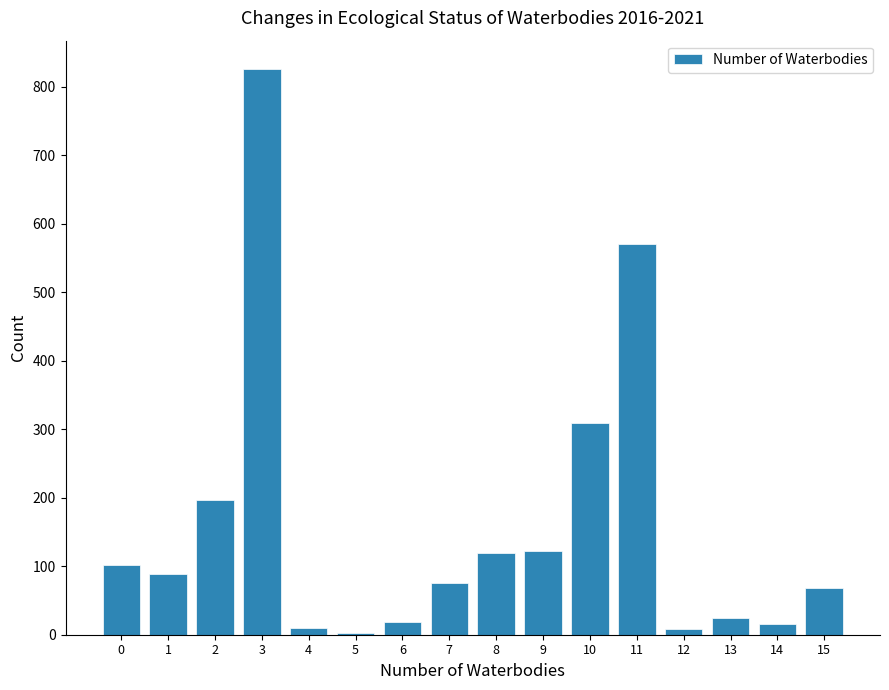

What is the change in value from 0 to 9?

+20